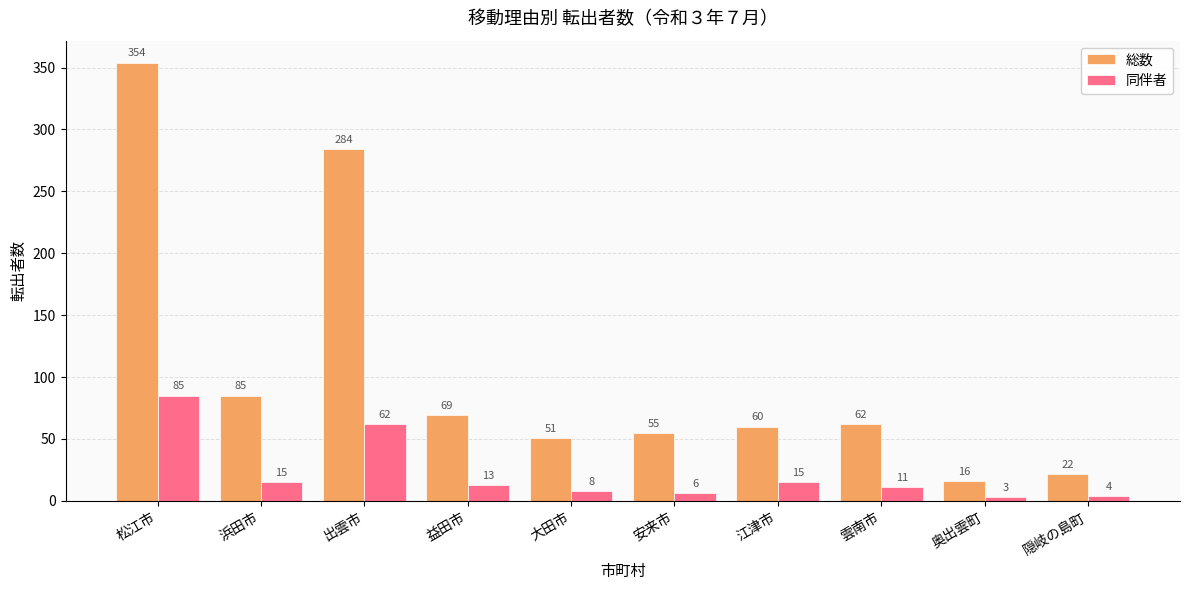

What is the sum of all 総数 values?

1058